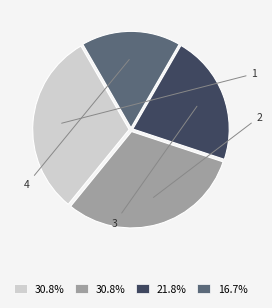

Is there any slice that represents more than half of the pie?

No